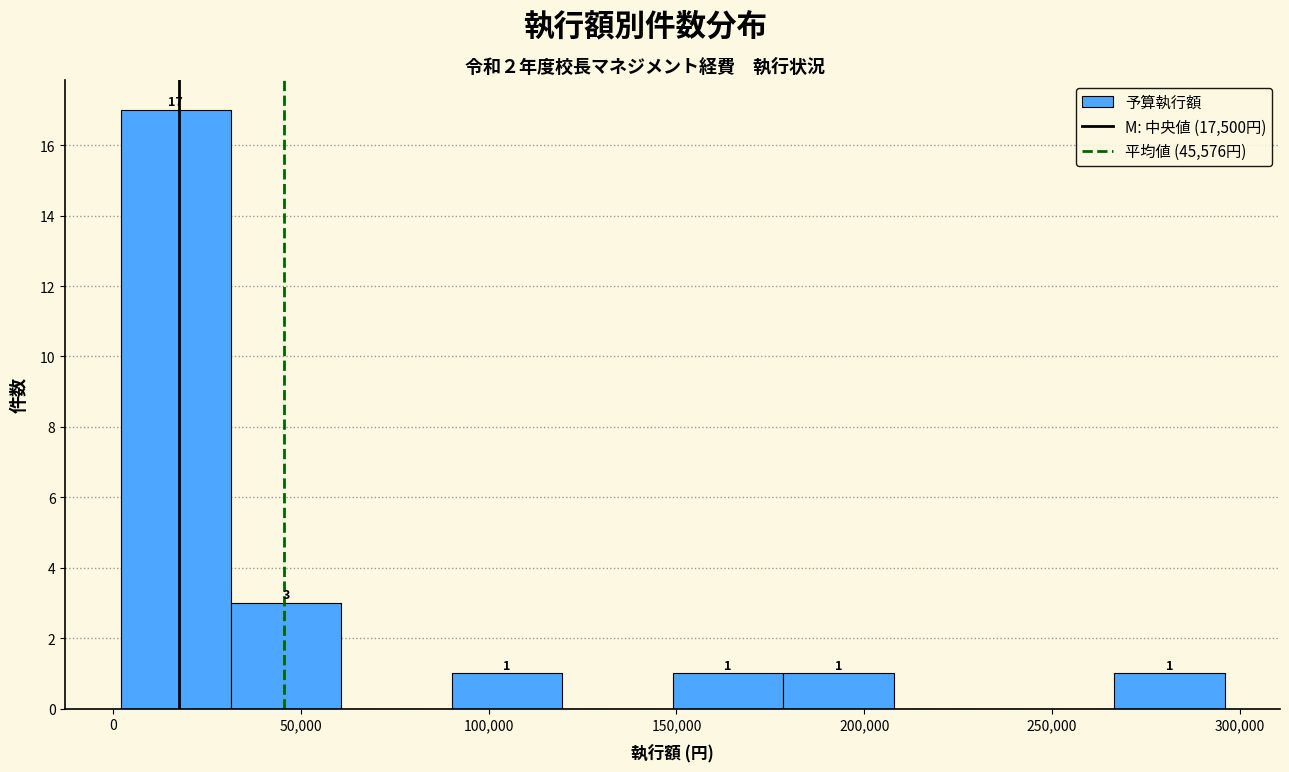

Which range on the x-axis has the tallest bar?

0 to 30000